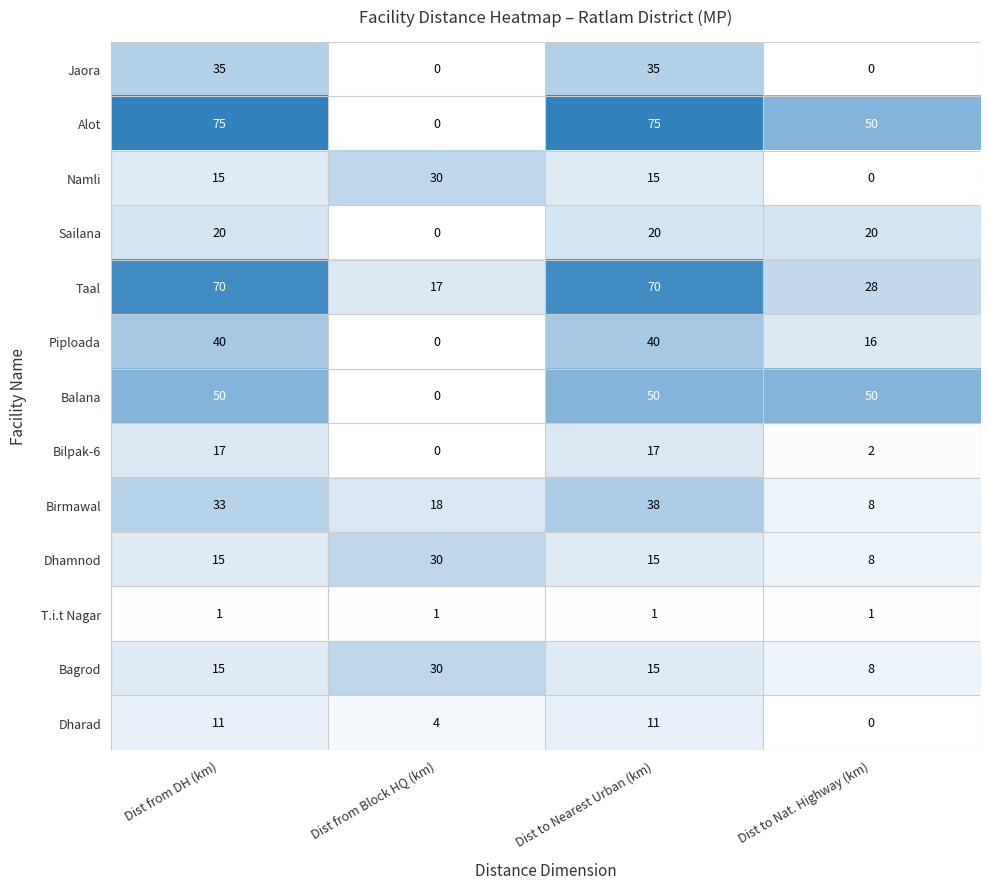

Is it true that Bagrod equals 30 at Dist from Block HQ (km)?

True